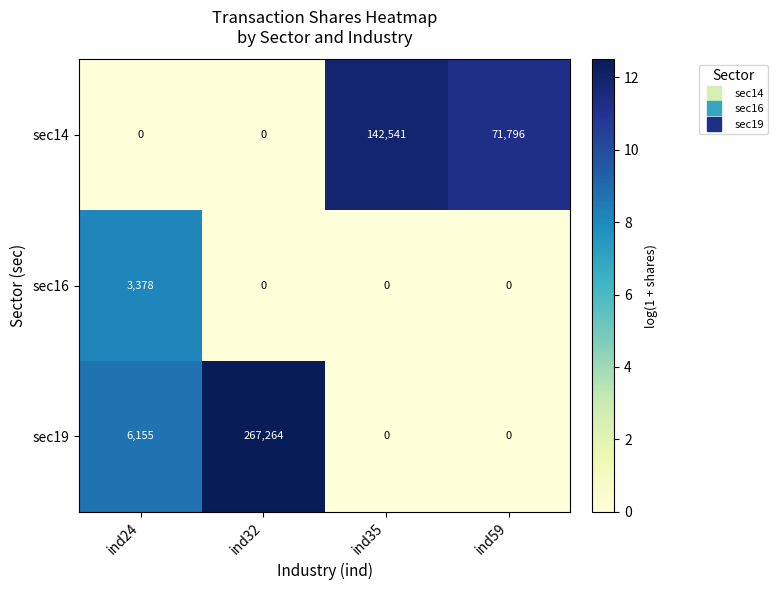

Reading left to right, extract all data points from this chart.

sec14: 0	0	142541	71796
sec16: 3378	0	0	0
sec19: 6155	267264	0	0